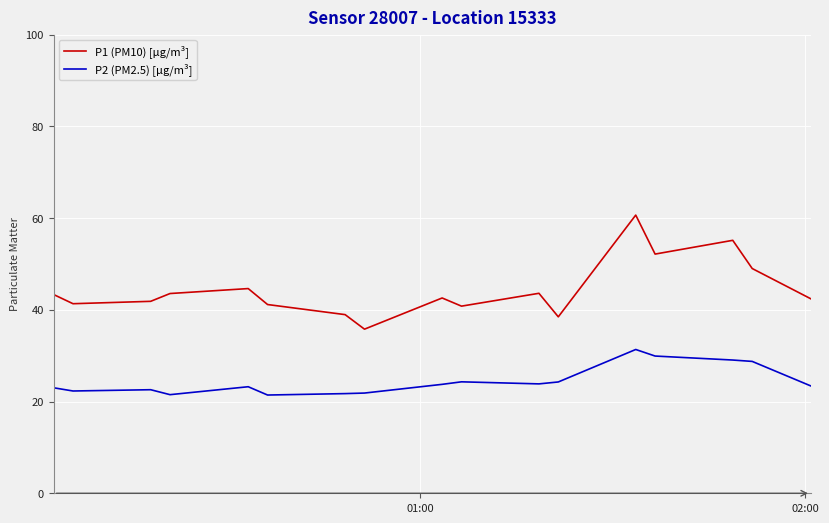

Which series has the largest total across all categories?

P1 (PM10) [µg/m³]